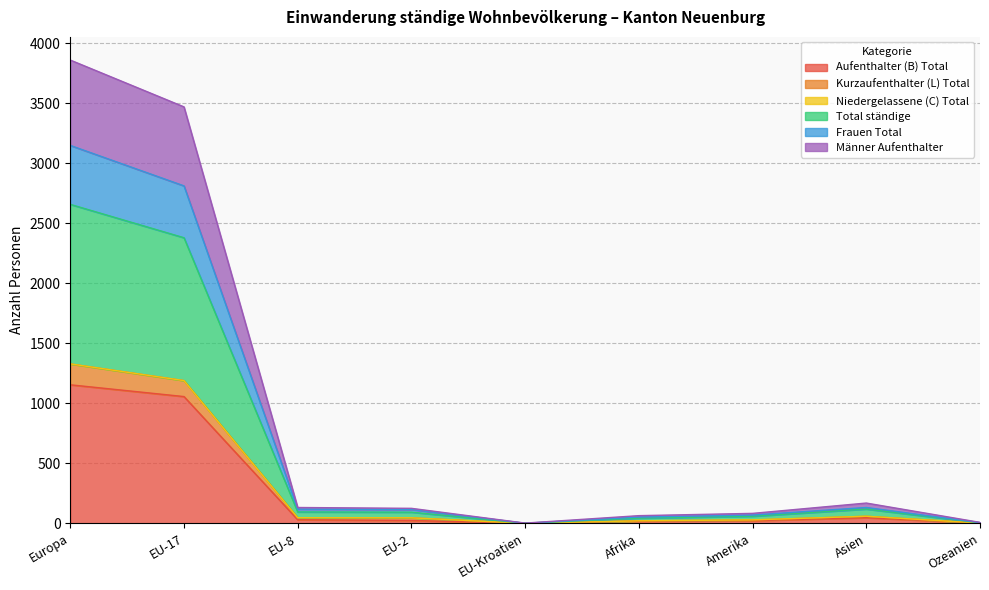

The value of Aufenthalter (B) Total at EU-17 is 1057. True or false?

True